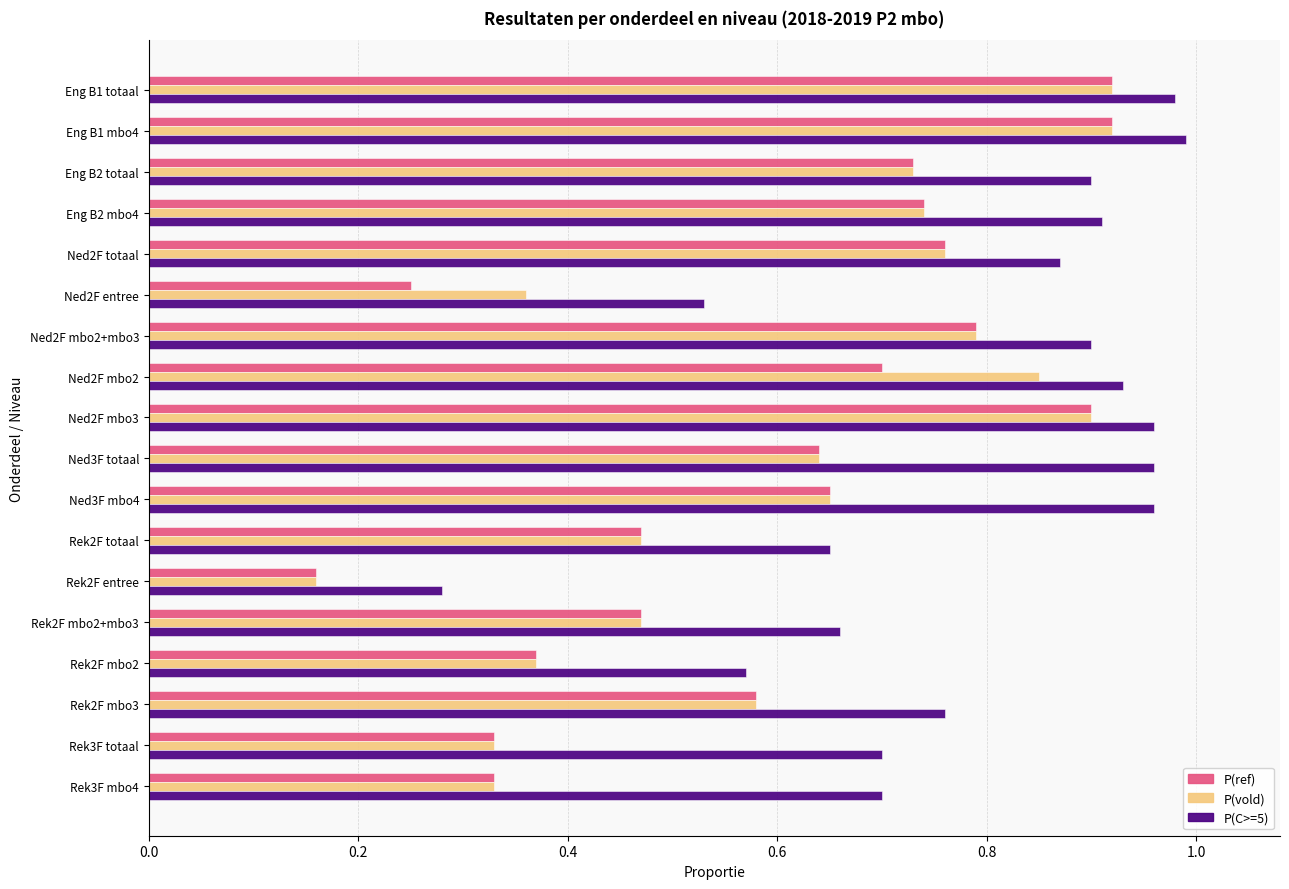

At which label does P(ref) reach its minimum?

Rek2F entree